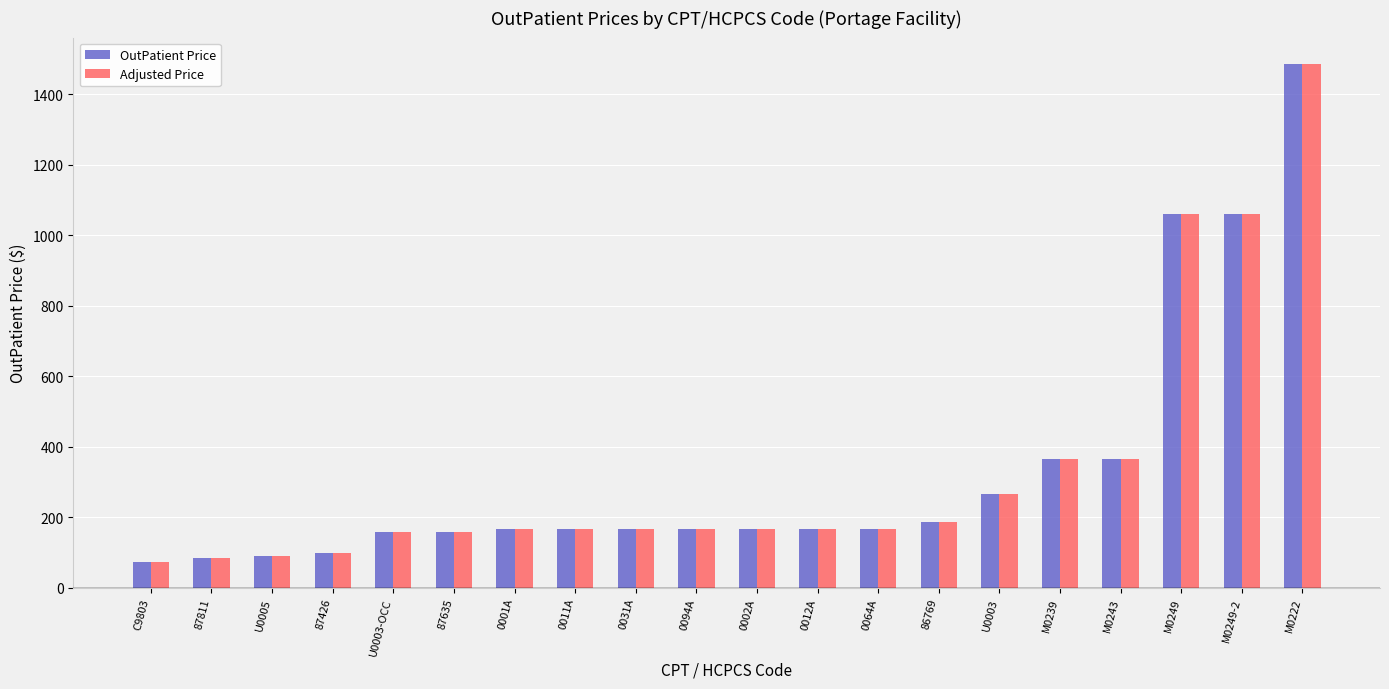

The Adjusted Price series shows 1058.4 at M0249. True or false?

True